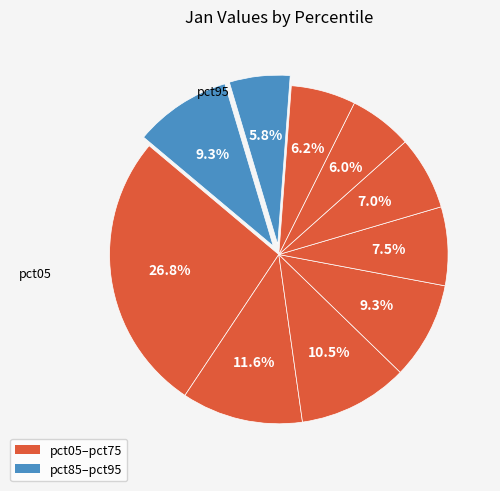

To the nearest percent, what is the average slice percentage?

10%